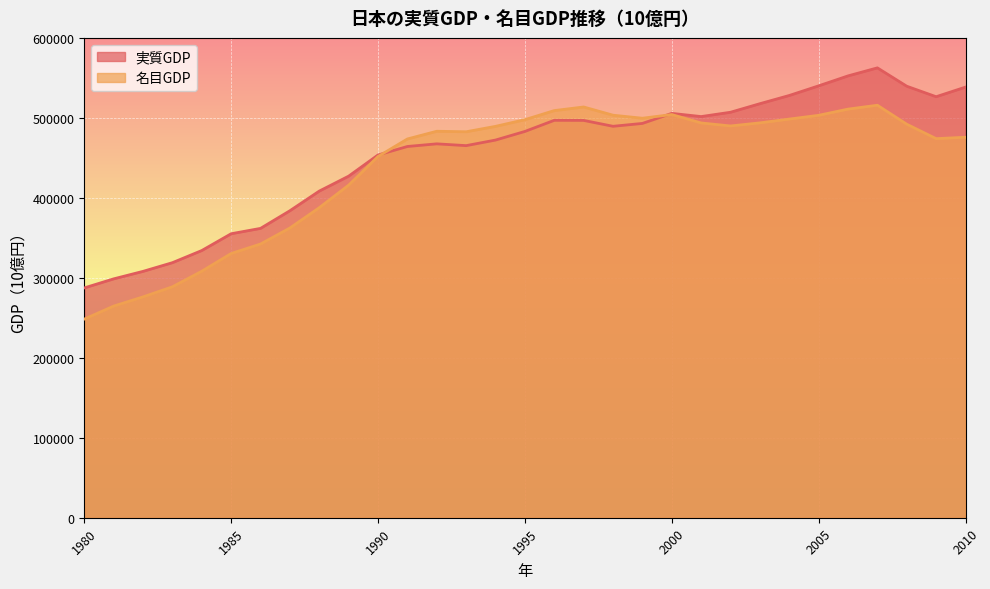

How many lines are shown in the chart?

2